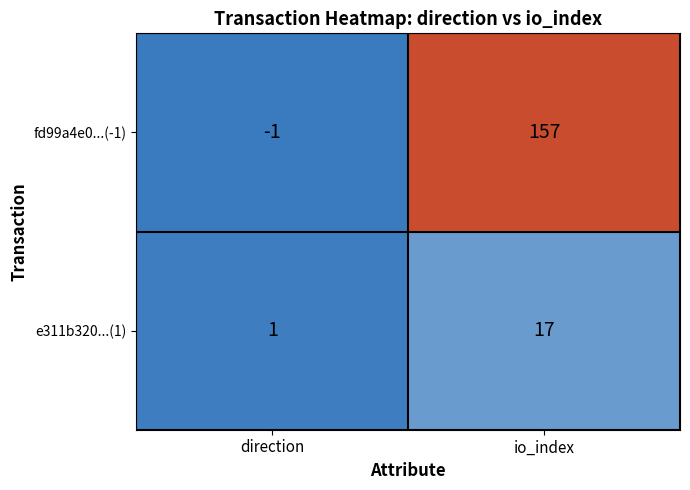

True or false: e311b320...(1) has a value of 17 at io_index.

True